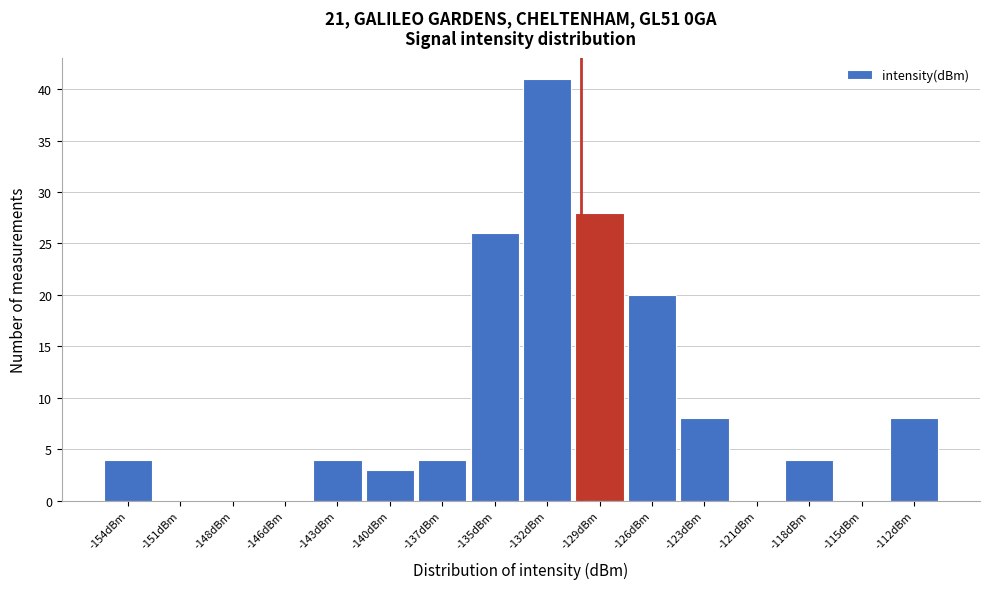

Reading left to right, extract all data points from this chart.

-154dBm=4	-151dBm=0	-148dBm=0	-146dBm=0	-143dBm=4	-140dBm=3	-137dBm=4	-135dBm=26	-132dBm=41	-129dBm=28	-126dBm=20	-123dBm=8	-121dBm=0	-118dBm=4	-115dBm=0	-112dBm=8